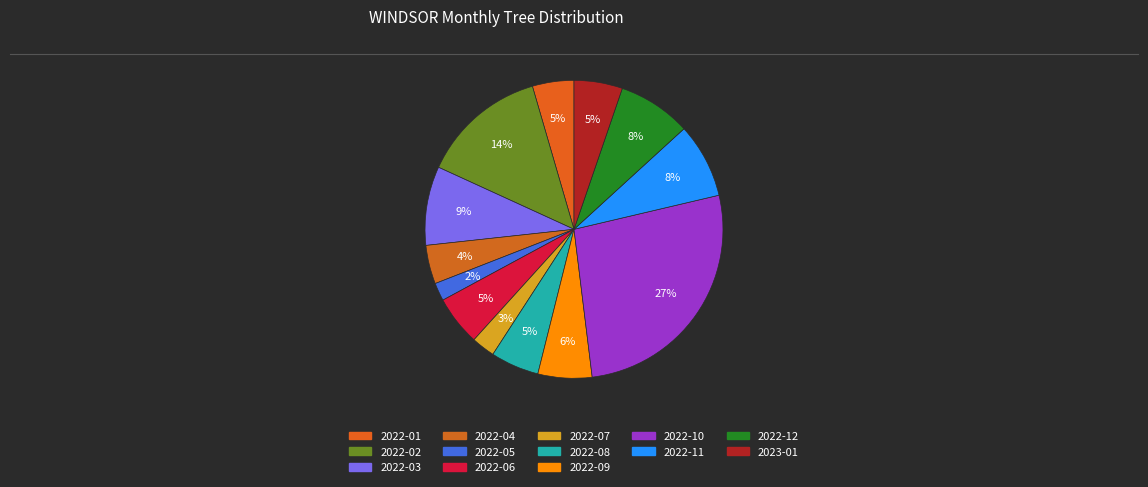

Count the number of slices in the pie.

13